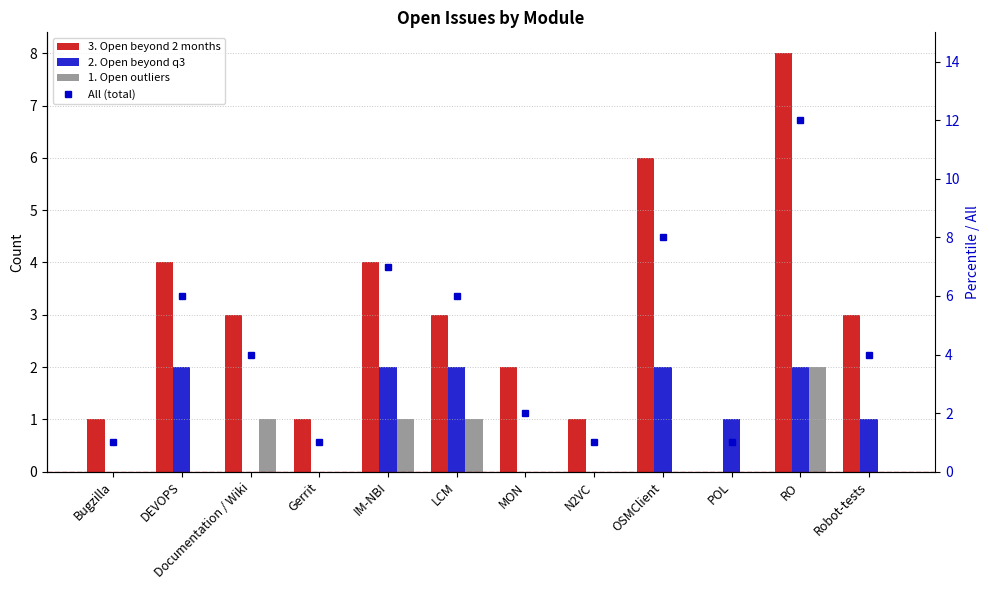

Reading left to right, list all the values displayed in this chart.

3. Open beyond 2 months: 1	4	3	1	4	3	2	1	6	0	8	3
2. Open beyond q3: 0	2	0	0	2	2	0	0	2	1	2	1
1. Open outliers: 0	0	1	0	1	1	0	0	0	0	2	0
All (total): 1	6	4	1	7	6	2	1	8	1	12	4